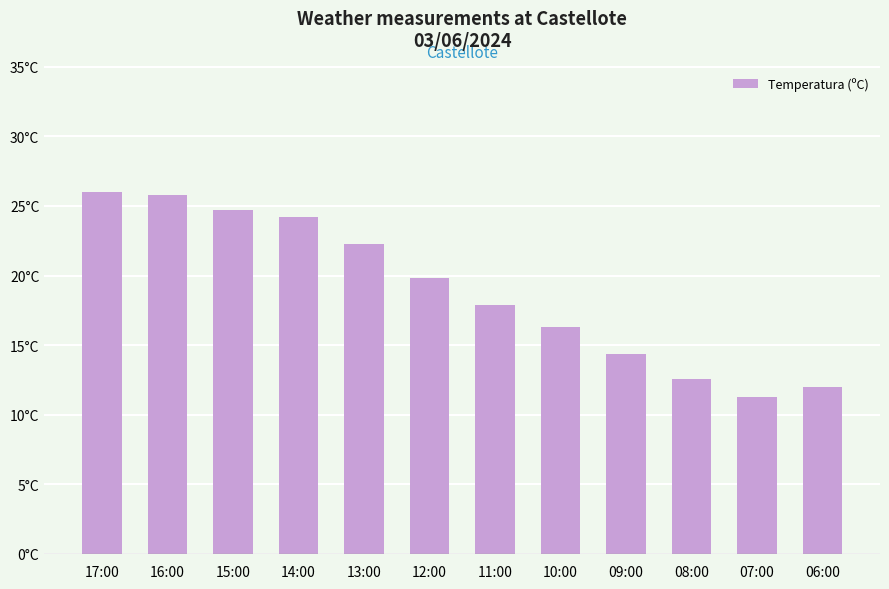

What is the change in value from 15:00 to 11:00?

-6.8